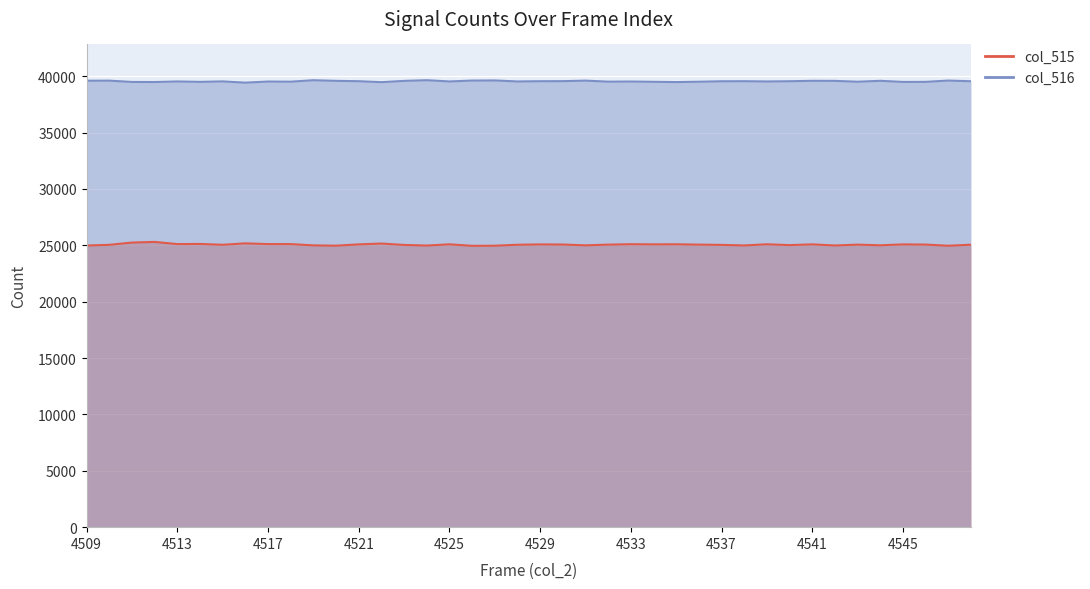

True or false: col_515 has a value of 41398 at 4541.

False